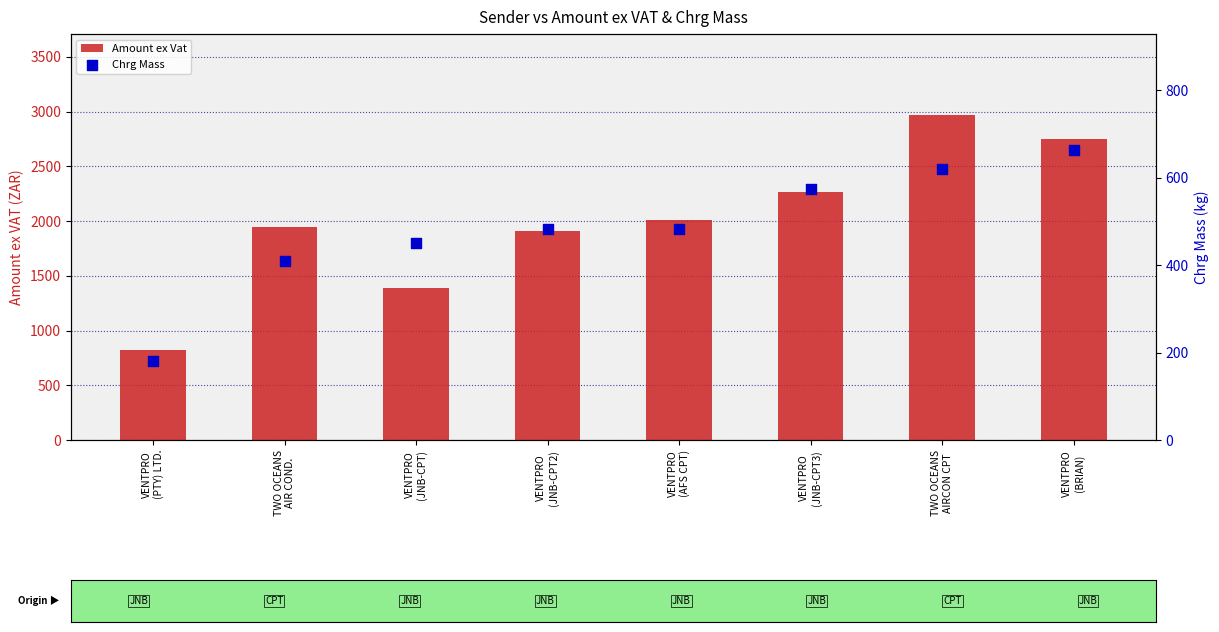

What is the total value across all series at VENTPRO
(AFS CPT)?

2491.6